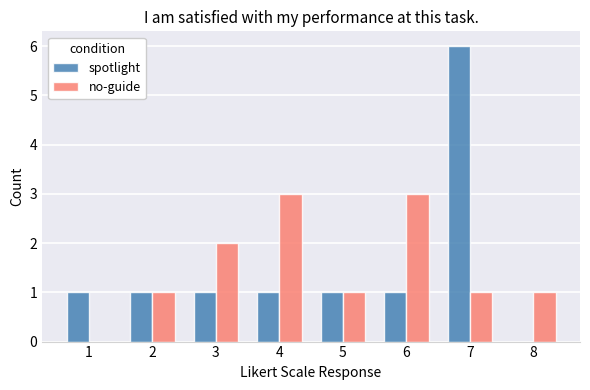

What is the approximate value of no-guide at 4?

3